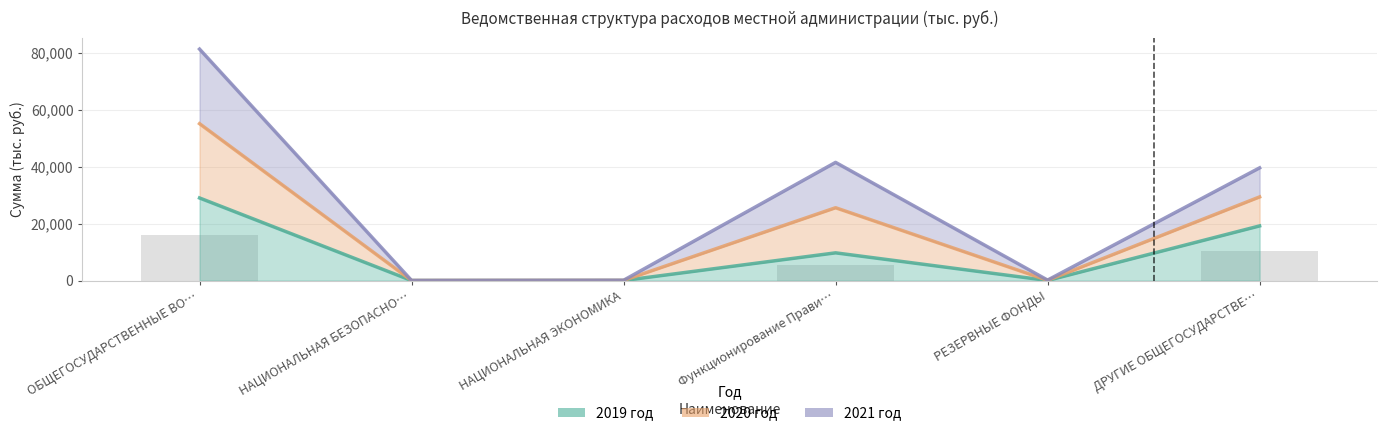

What position from the right is ДРУГИЕ ОБЩЕГОСУДАРСТВЕ…?

1